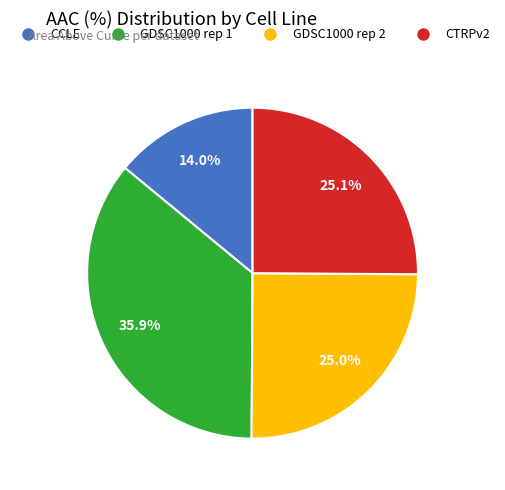

What portion of the pie excludes CCLE?

86.0%